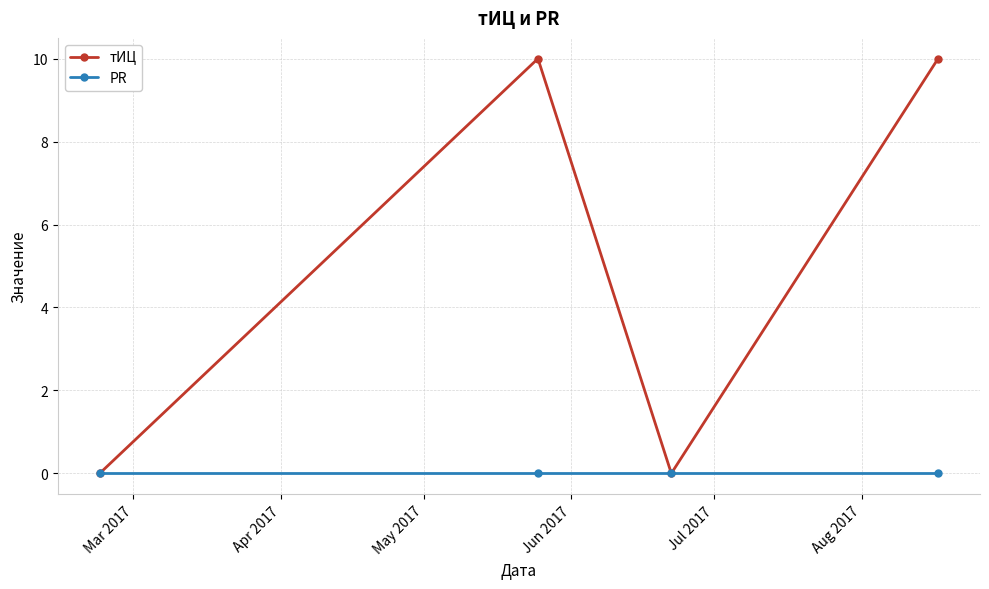

List the series in order of their peak value, lowest first.

PR, тИЦ